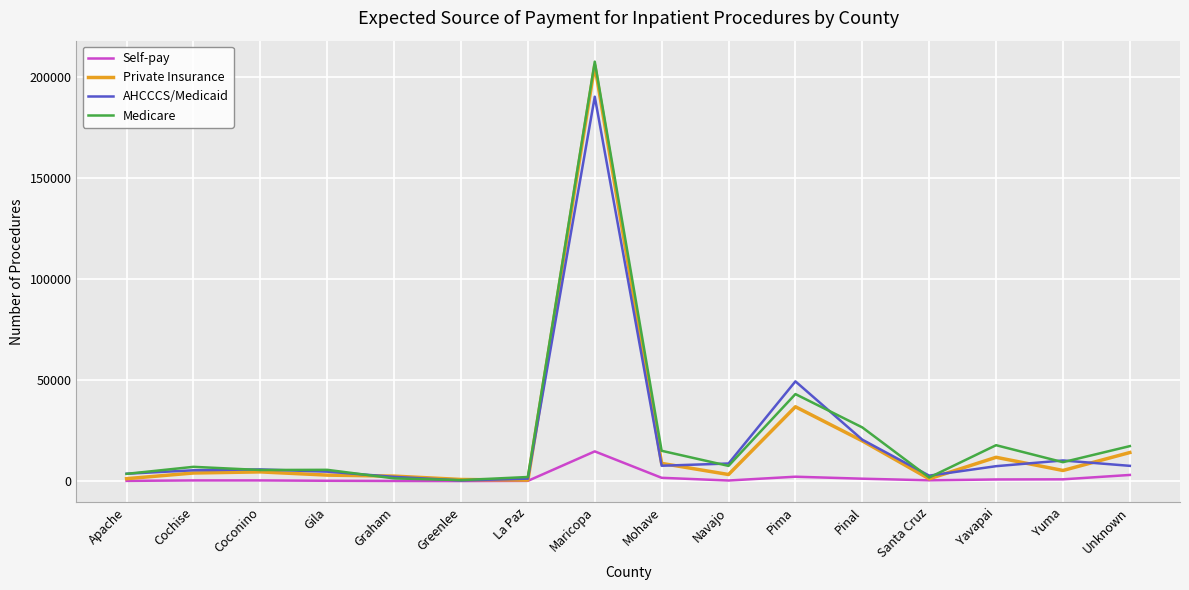

What value does the Private Insurance series have at Coconino?

4535